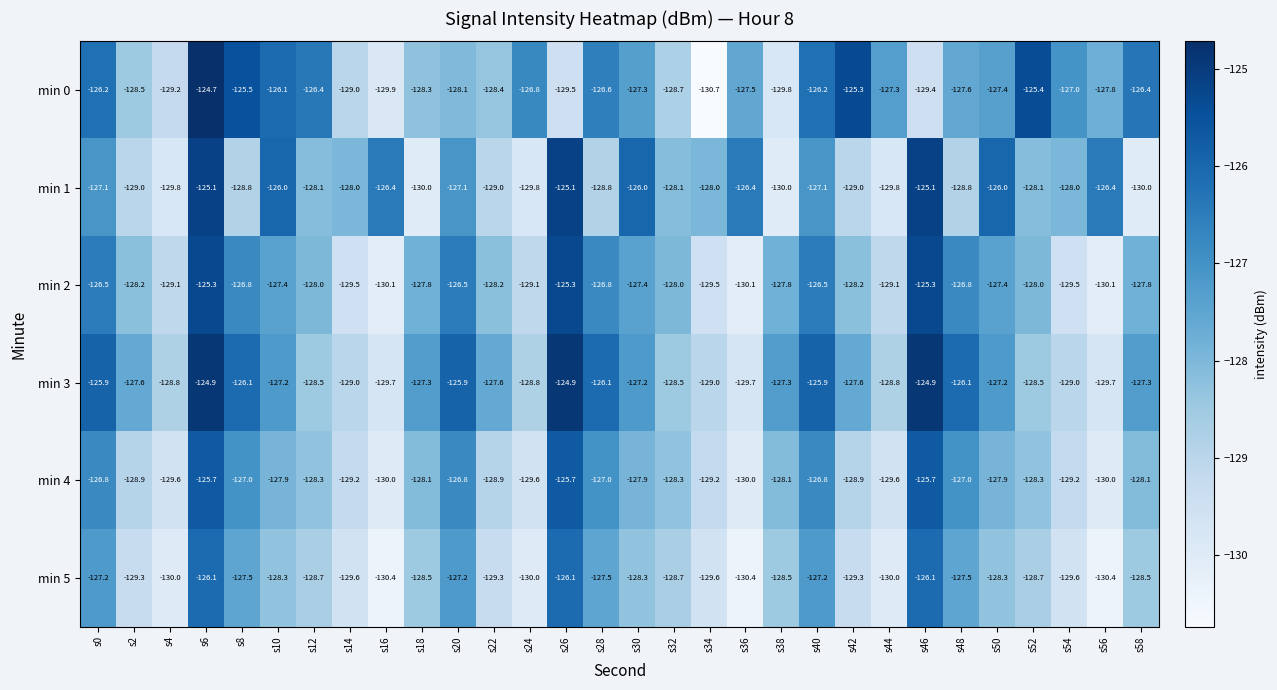

Is the value of min 0 at s46 greater than the value of min 3 at s34?

No